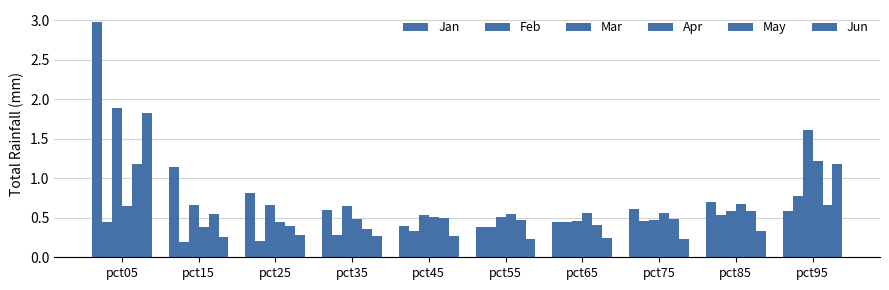

True or false: Apr has a value of 0.9 at pct55.

False